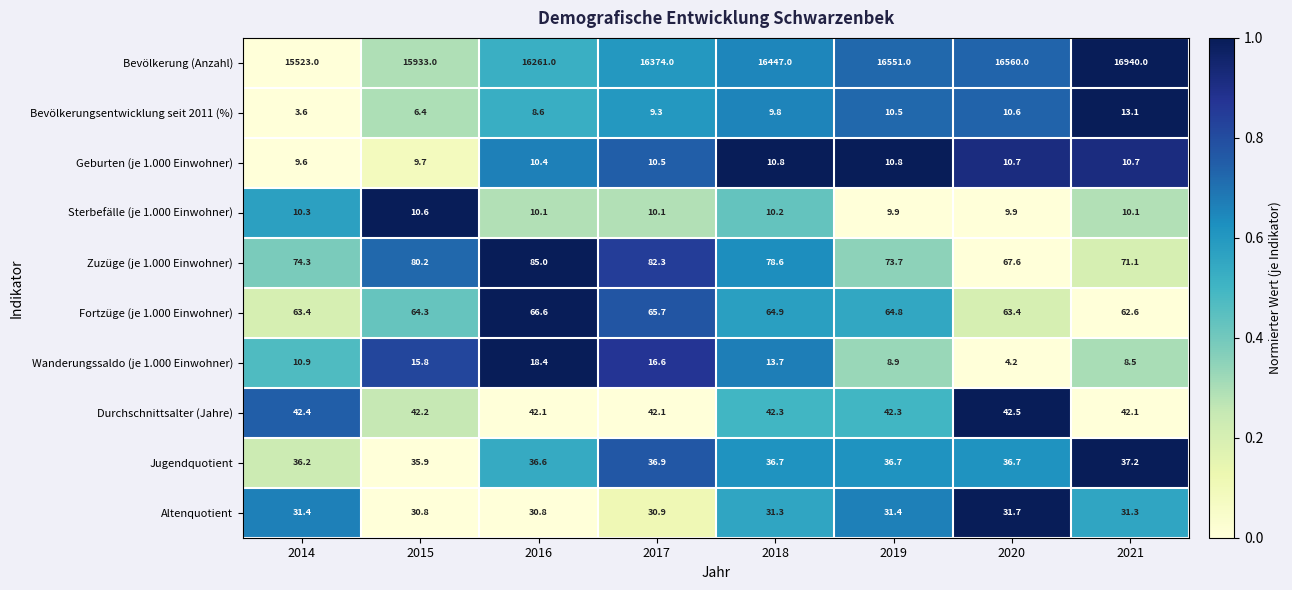

What value does the Wanderungssaldo (je 1.000 Einwohner) series have at 2016?

18.4